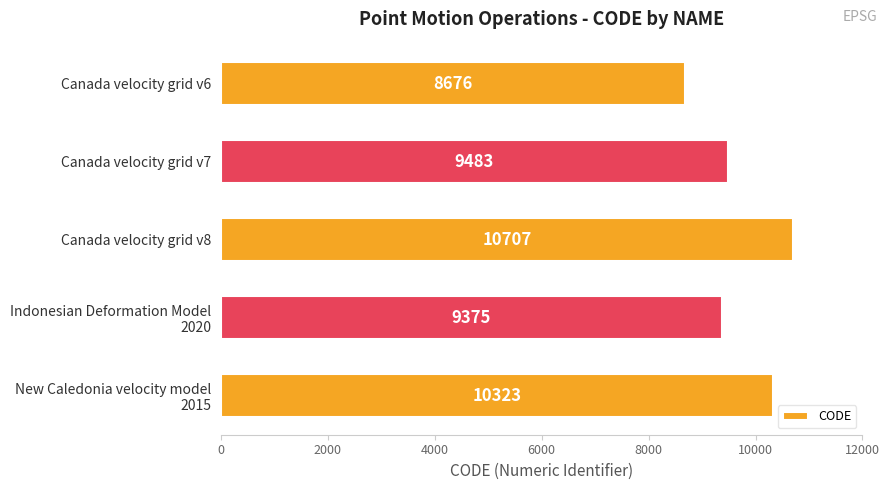

What is the greatest value displayed?

10707